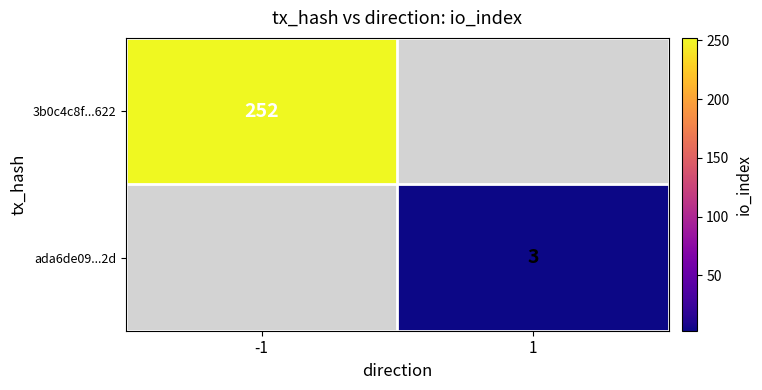

The 3b0c4c8f...622 series shows 448 at -1. True or false?

False